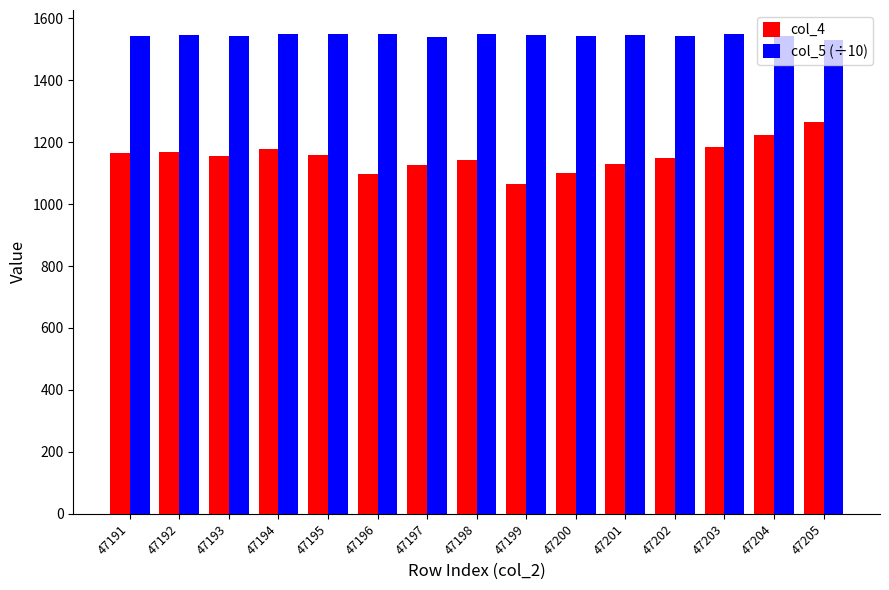

What is the value of the col_5 (÷10) bar at the 9th from the left?

1546.1